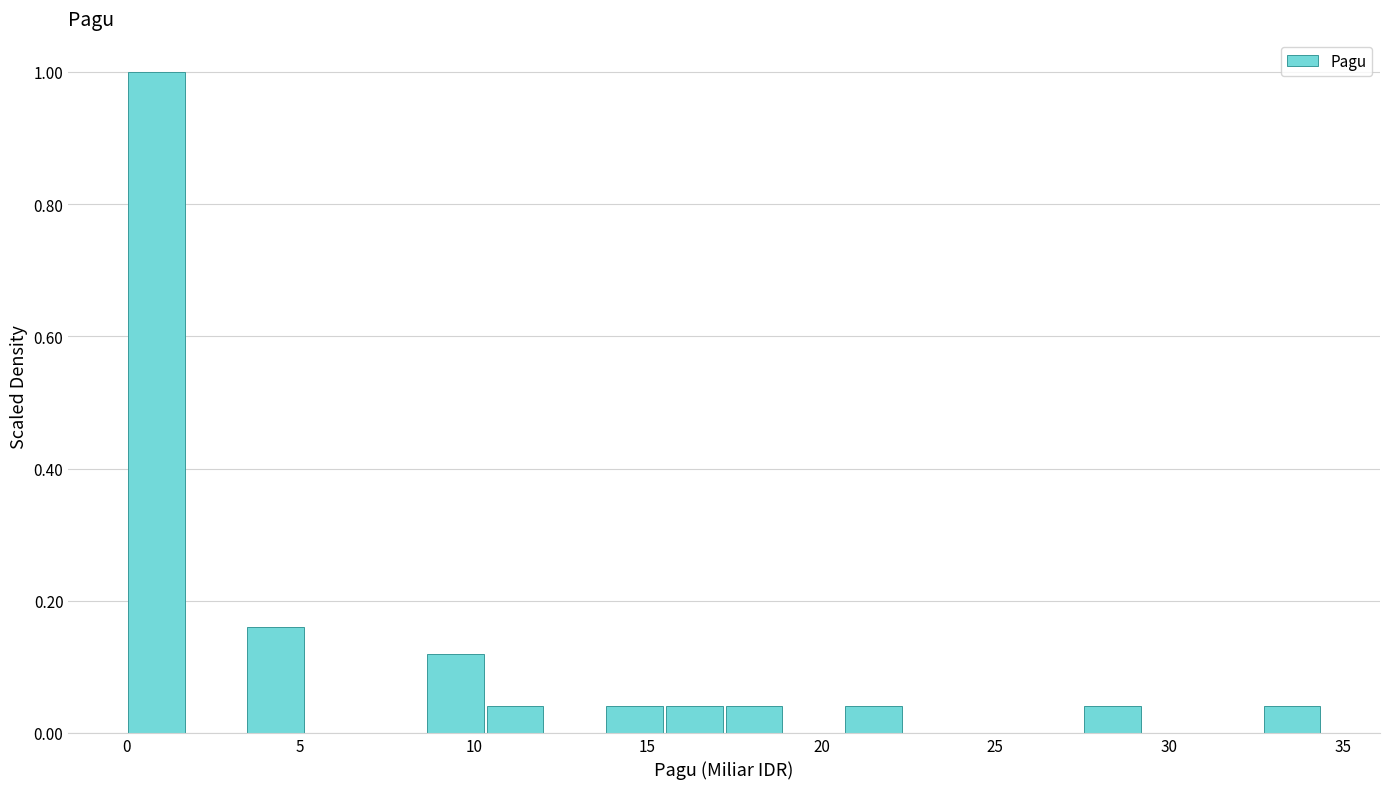

Read against the x-axis, roughly where is the centre of the tallest bar?

1.0